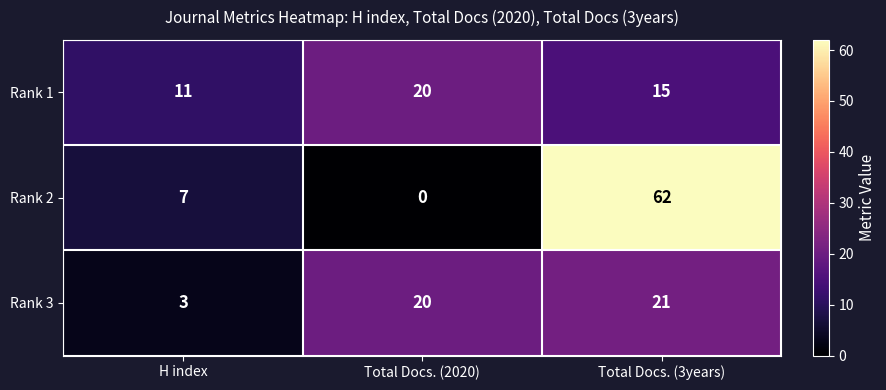

At which category is the sum across all series the highest?

Total Docs. (3years)